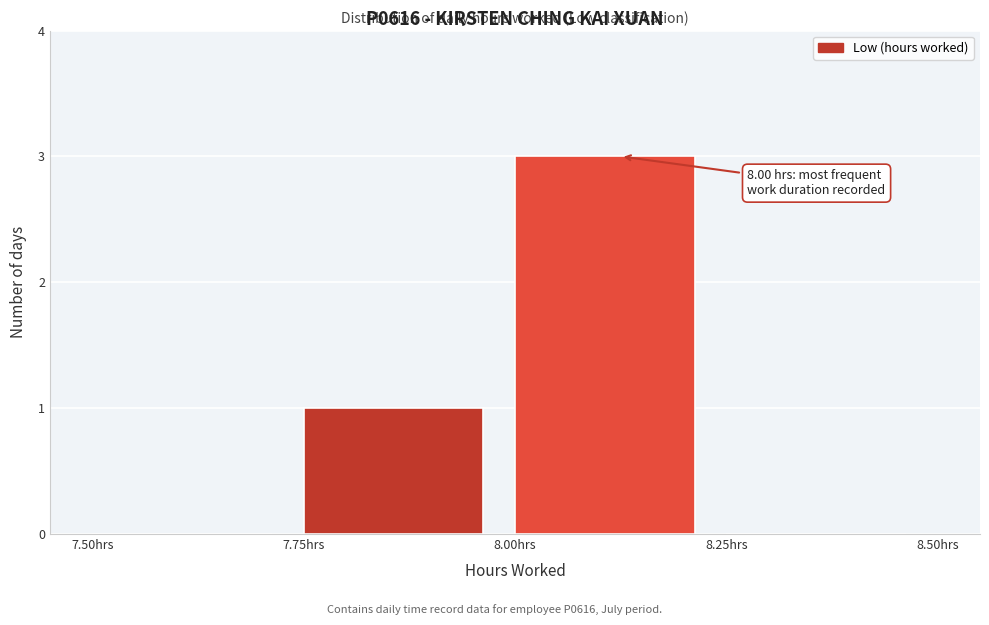

Over which range of the x-axis is the bar tallest?

8.00 to 8.25